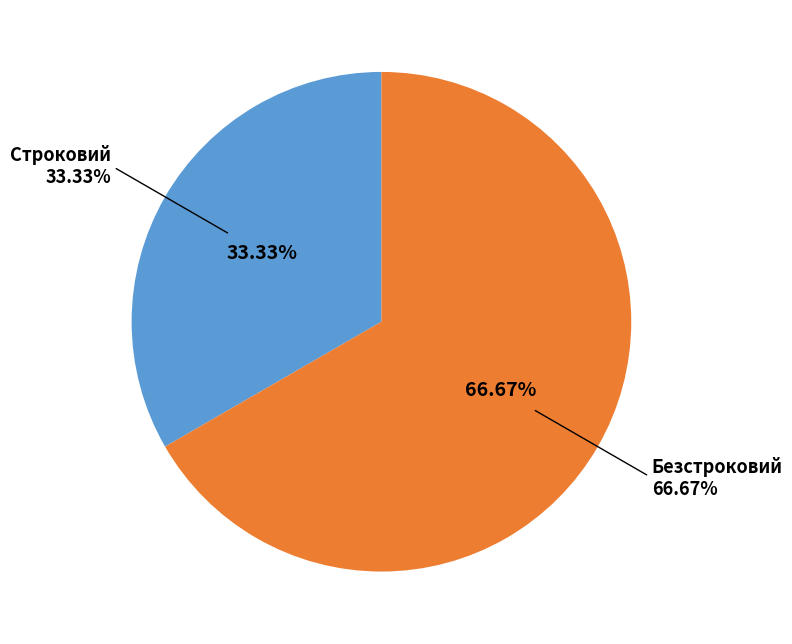

True or false: Строковий accounts for 33% of the total.

True